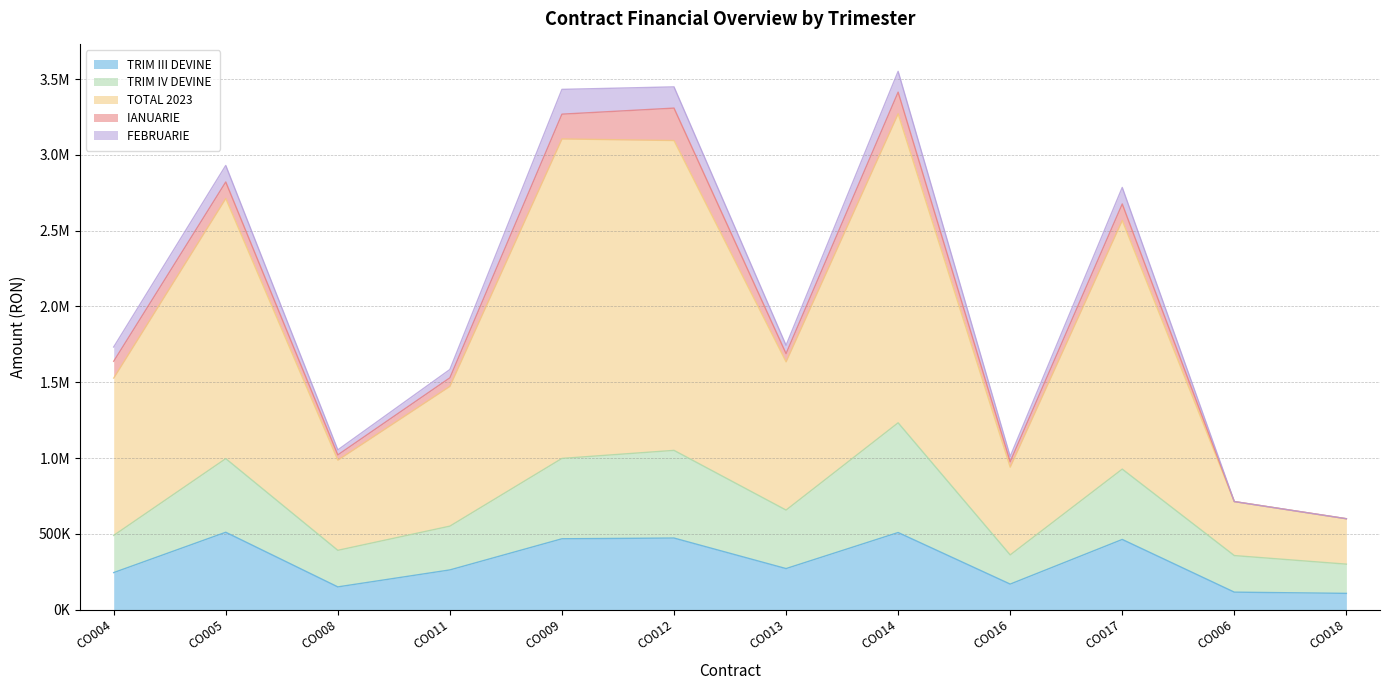

Between CO012 and CO008, which is larger?

CO012